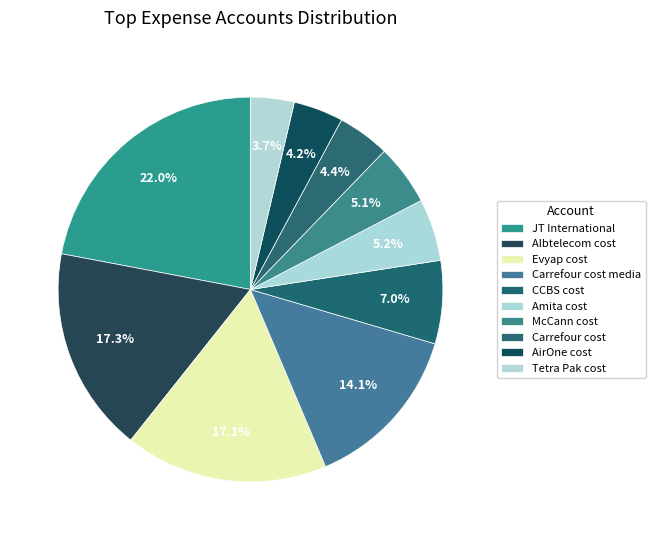

To the nearest percent, what percentage of the pie is Carrefour cost media?

14%